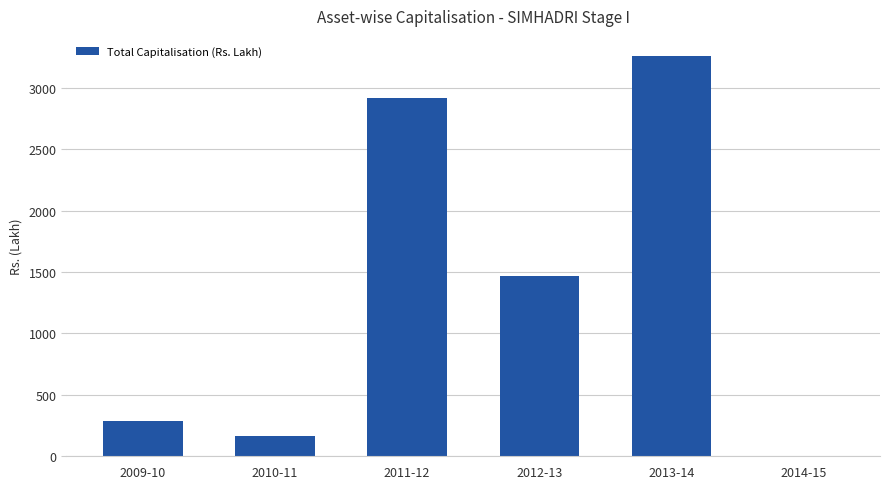

How many categories are shown in the chart?

6